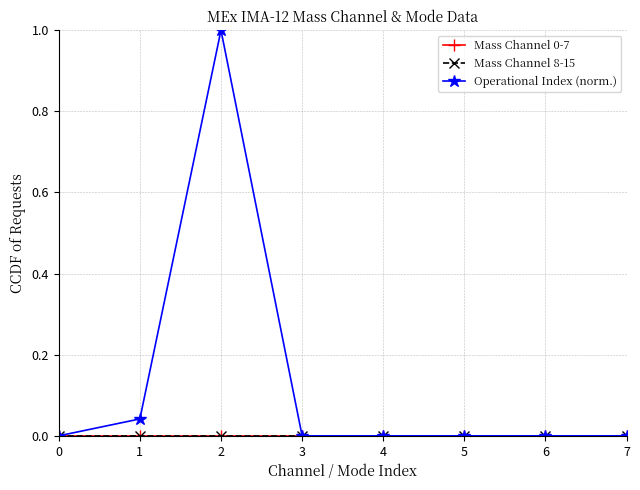

Reading right to left, extract all data points from this chart.

Mass Channel 0-7: 0.0	0.0	0.0	0.0	0.0	0.0	0.0	0.0
Mass Channel 8-15: 0.0	0.0	0.0	0.0	0.0	0.0	0.0	0.0
Operational Index (norm.): 0.0	0.0	0.0	0.0	0.0	1.0	0.0	0.0